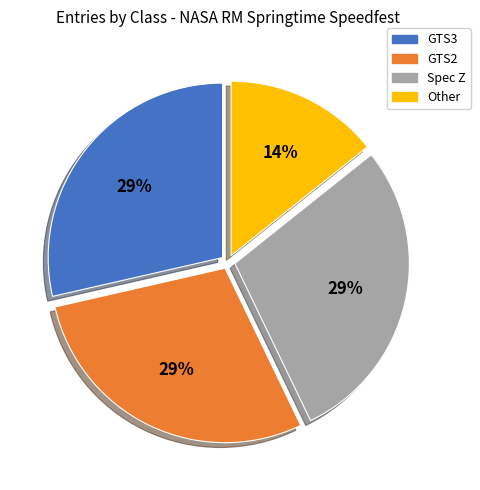

Count the number of slices in the pie.

4